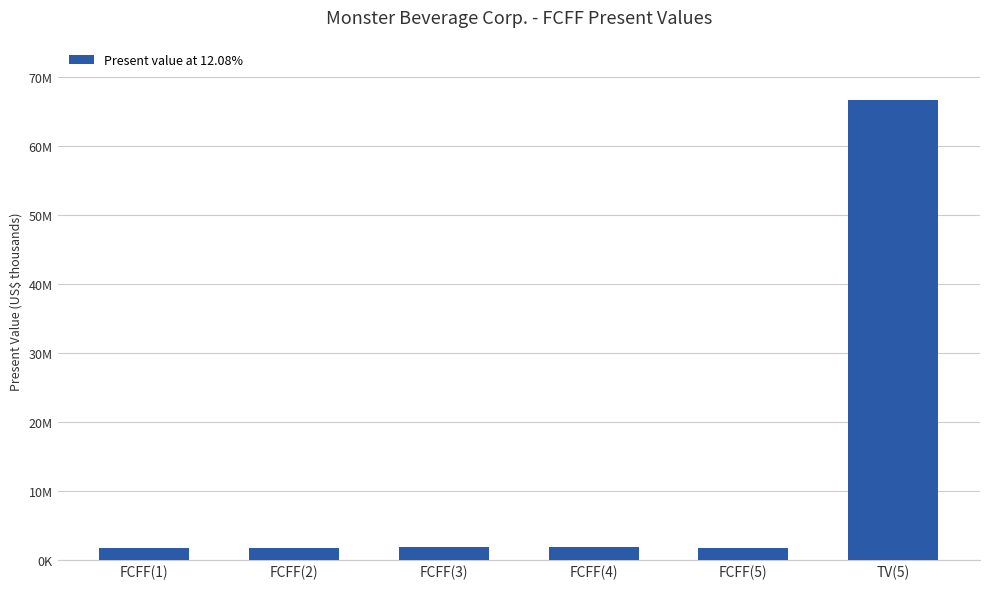

Are the bars horizontal?

No